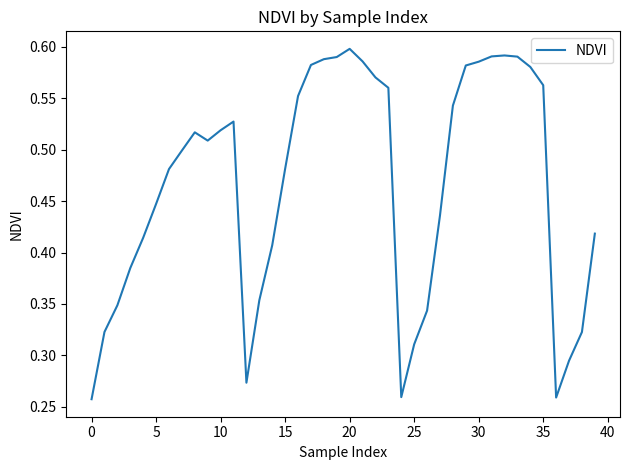

How many lines are shown in the chart?

1